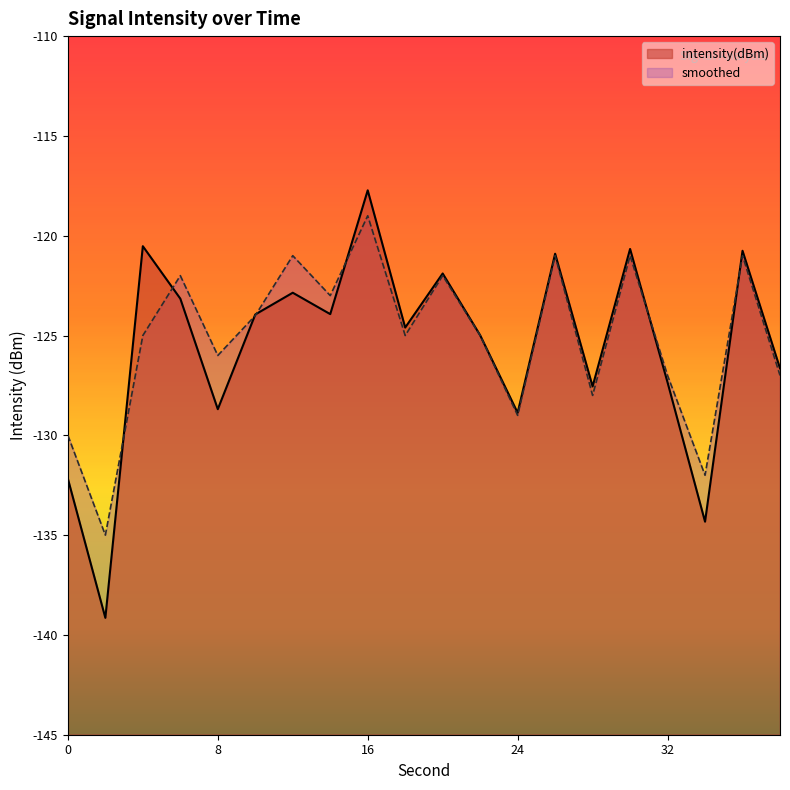

What is the difference between the maximum and minimum values in the intensity(dBm) series?

21.4